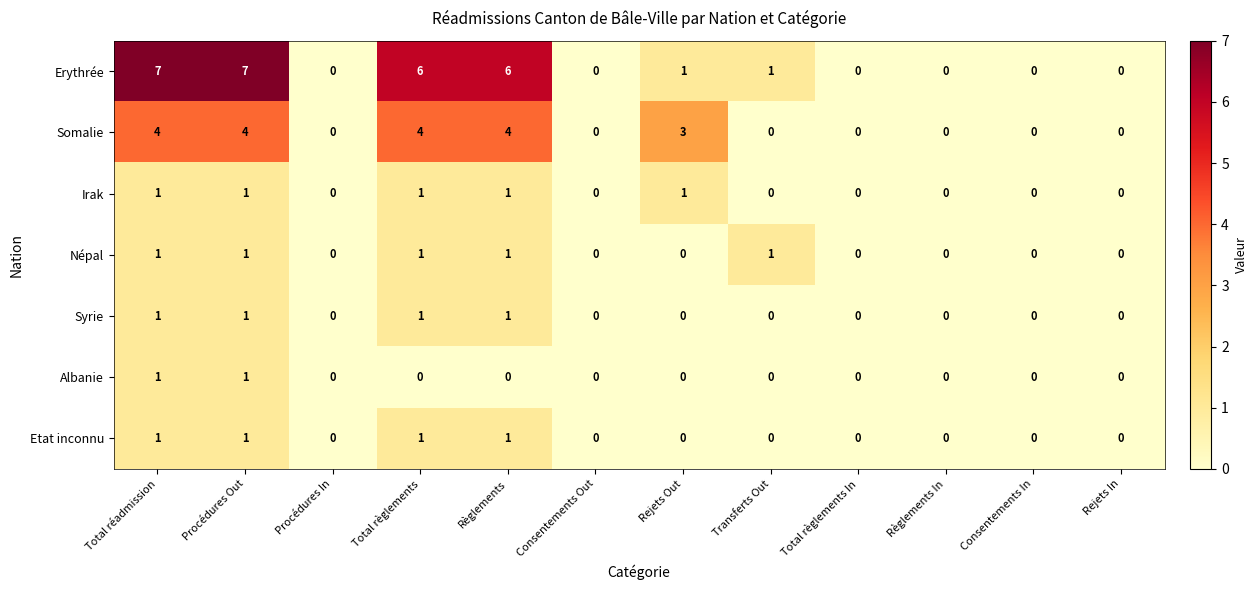

Between Total réadmission and Rejets Out, which series saw the biggest shift?

Erythrée